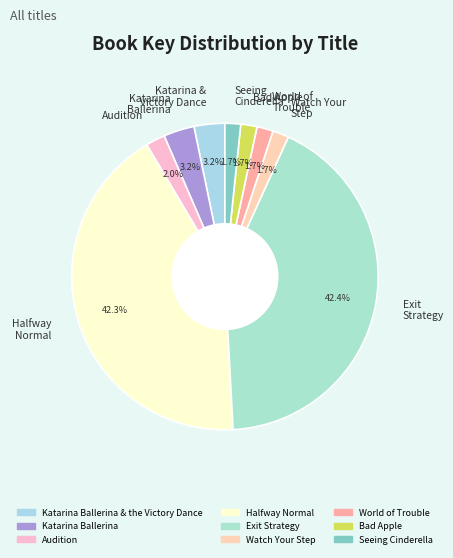

Does World of Trouble represent more than half of the total?

No